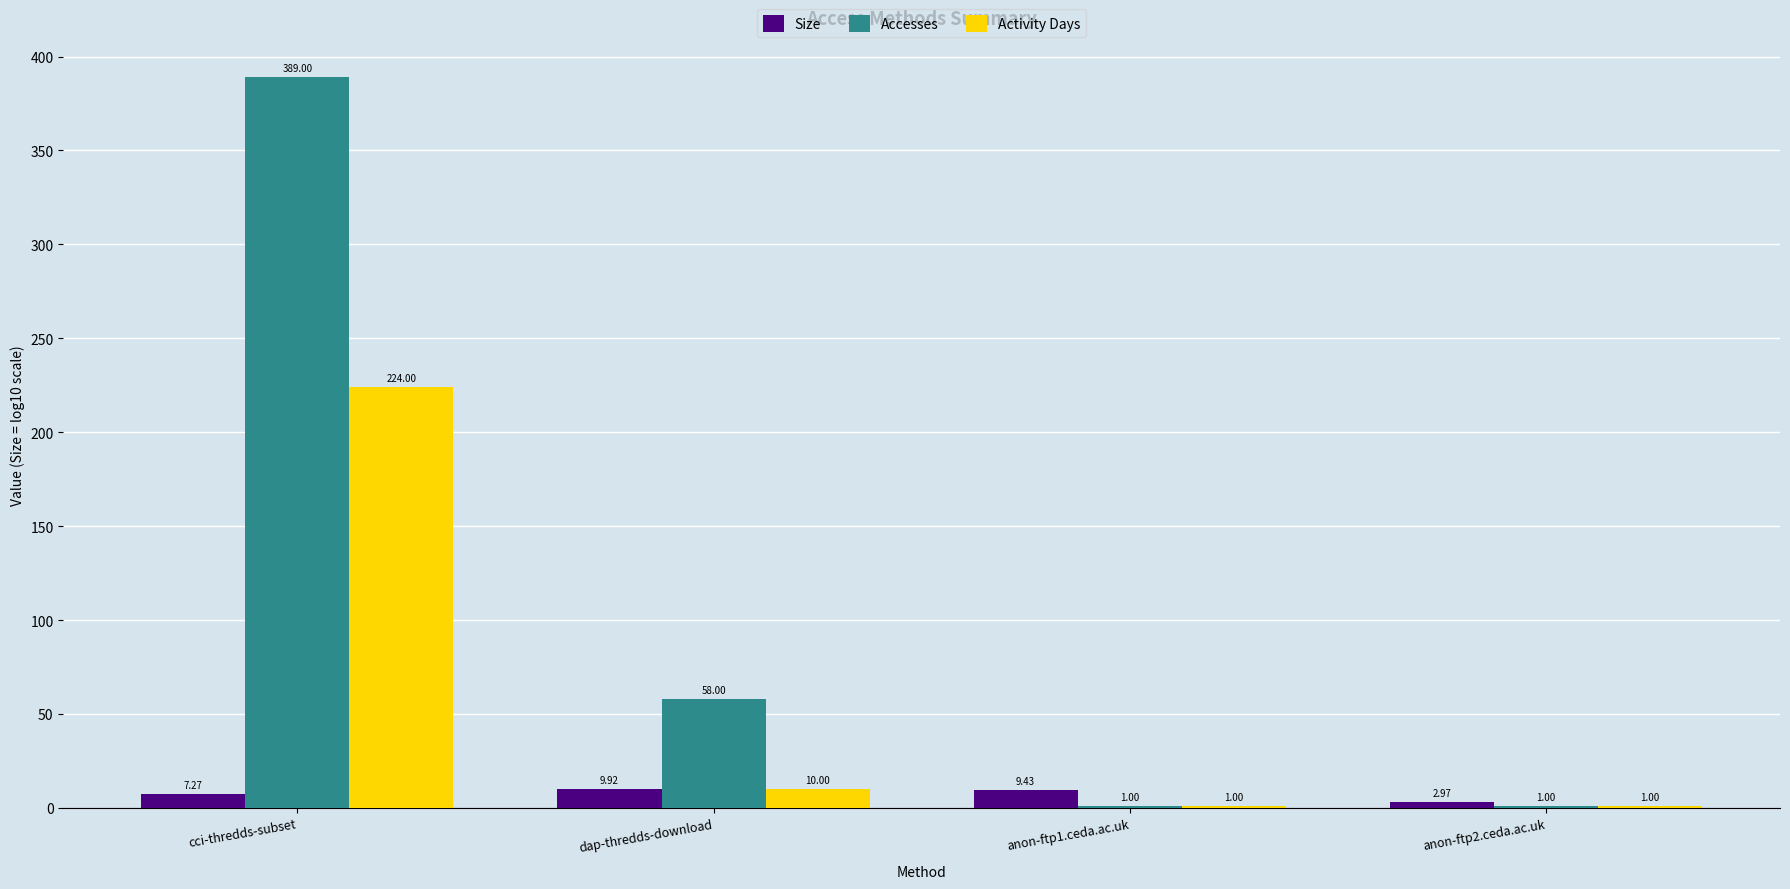

Is it true that Activity Days equals 296.8 at cci-thredds-subset?

False